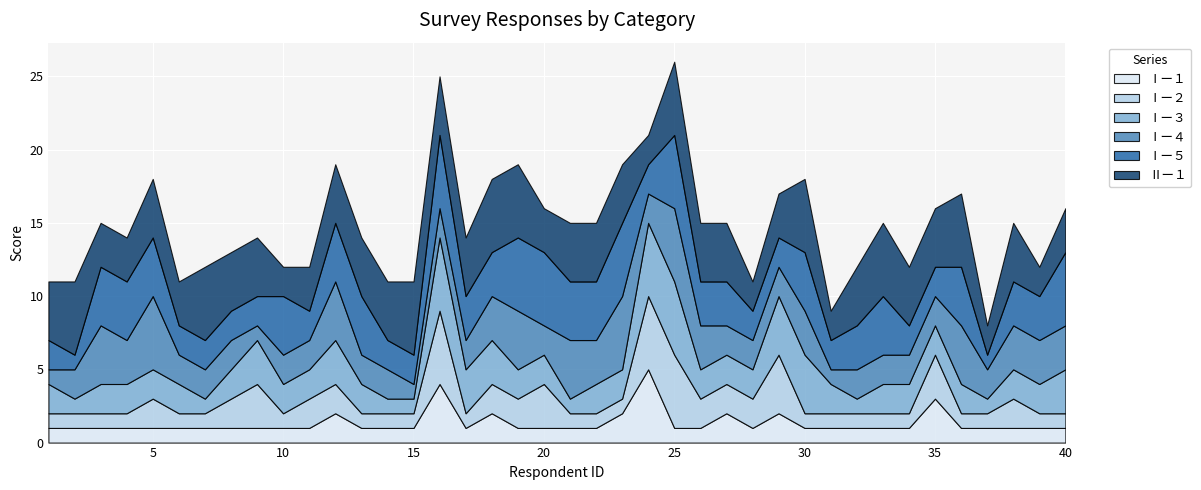

Reading left to right, what are all the values shown in this chart?

Ⅰー１: 1=1	2=1	3=1	4=1	5=1	6=1	7=1	8=1	9=1	10=1	11=1	12=2	13=1	14=1	15=1	16=4	17=1	18=2	19=1	20=1	21=1	22=1	23=2	24=5	25=1	26=1	27=2	28=1	29=2	30=1	31=1	32=1	33=1	34=1	35=3	36=1	37=1	38=1	39=1	40=1
Ⅰー２: 1=1	2=1	3=1	4=1	5=2	6=1	7=1	8=2	9=3	10=1	11=2	12=2	13=1	14=1	15=1	16=5	17=1	18=2	19=2	20=3	21=1	22=1	23=1	24=5	25=5	26=2	27=2	28=2	29=4	30=1	31=1	32=1	33=1	34=1	35=3	36=1	37=1	38=2	39=1	40=1
Ⅰー３: 1=2	2=1	3=2	4=2	5=2	6=2	7=1	8=2	9=3	10=2	11=2	12=3	13=2	14=1	15=1	16=5	17=3	18=3	19=2	20=2	21=1	22=2	23=2	24=5	25=5	26=2	27=2	28=2	29=4	30=4	31=2	32=1	33=2	34=2	35=2	36=2	37=1	38=2	39=2	40=3
Ⅰー４: 1=1	2=2	3=4	4=3	5=5	6=2	7=2	8=2	9=1	10=2	11=2	12=4	13=2	14=2	15=1	16=2	17=2	18=3	19=4	20=2	21=4	22=3	23=5	24=2	25=5	26=3	27=2	28=2	29=2	30=3	31=1	32=2	33=2	34=2	35=2	36=4	37=2	38=3	39=3	40=3
Ⅰー５: 1=2	2=1	3=4	4=4	5=4	6=2	7=2	8=2	9=2	10=4	11=2	12=4	13=4	14=2	15=2	16=5	17=3	18=3	19=5	20=5	21=4	22=4	23=5	24=2	25=5	26=3	27=3	28=2	29=2	30=4	31=2	32=3	33=4	34=2	35=2	36=4	37=1	38=3	39=3	40=5
Ⅱー１: 1=4	2=5	3=3	4=3	5=4	6=3	7=5	8=4	9=4	10=2	11=3	12=4	13=4	14=4	15=5	16=4	17=4	18=5	19=5	20=3	21=4	22=4	23=4	24=2	25=5	26=4	27=4	28=2	29=3	30=5	31=2	32=4	33=5	34=4	35=4	36=5	37=2	38=4	39=2	40=3